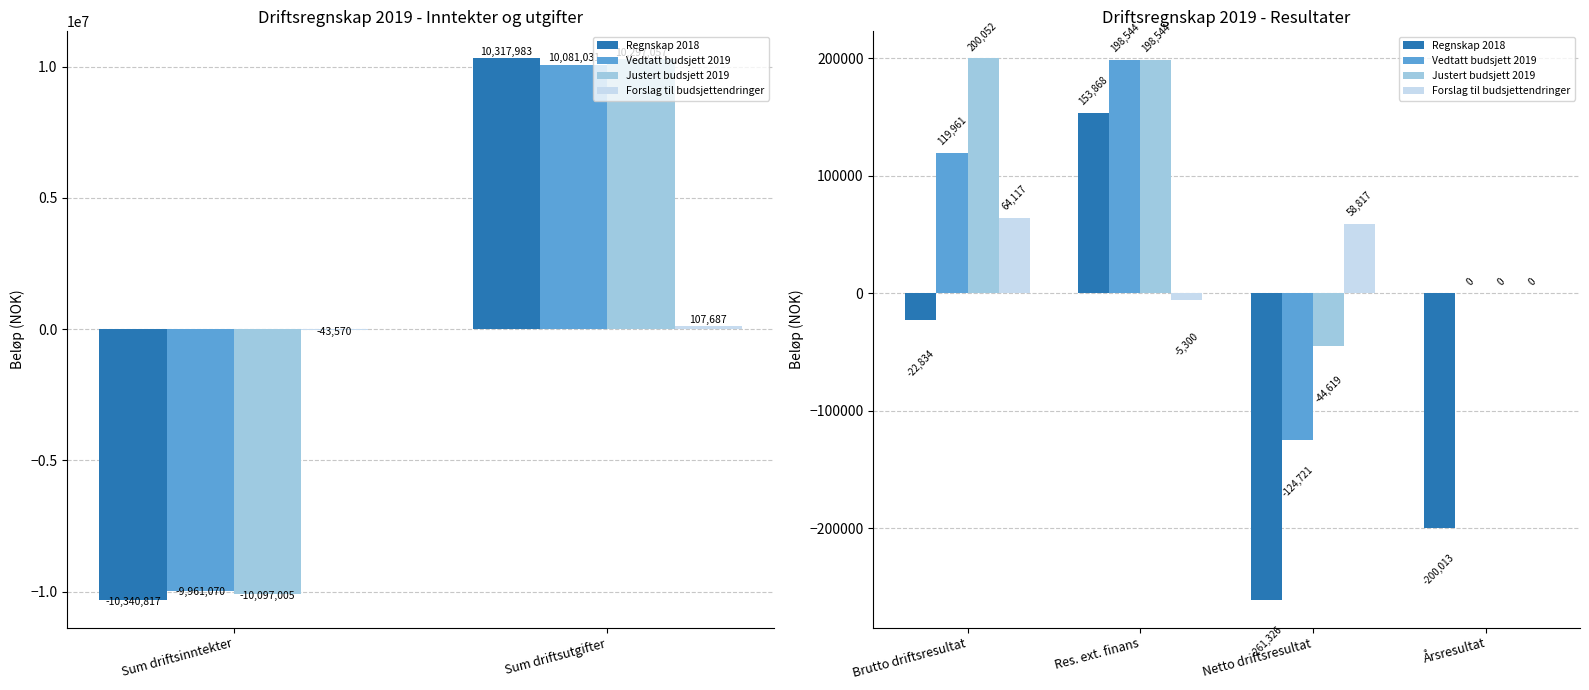

What is the maximum value for Regnskap 2018?

153868